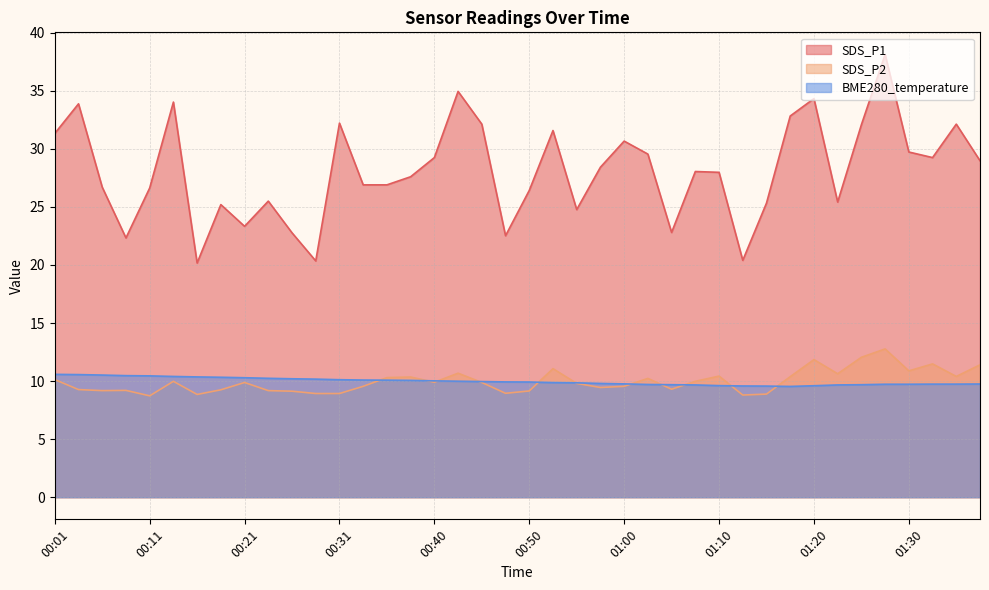

What is the label of the 2nd point from the left?

00:04